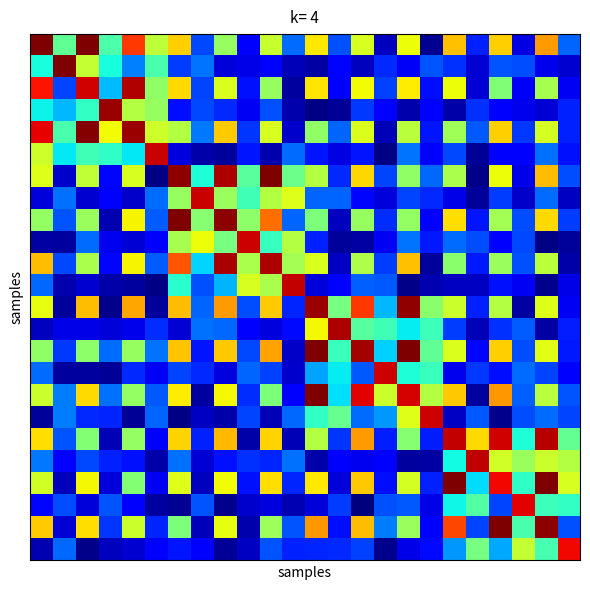

What is the maximum value shown in the chart?

2.3